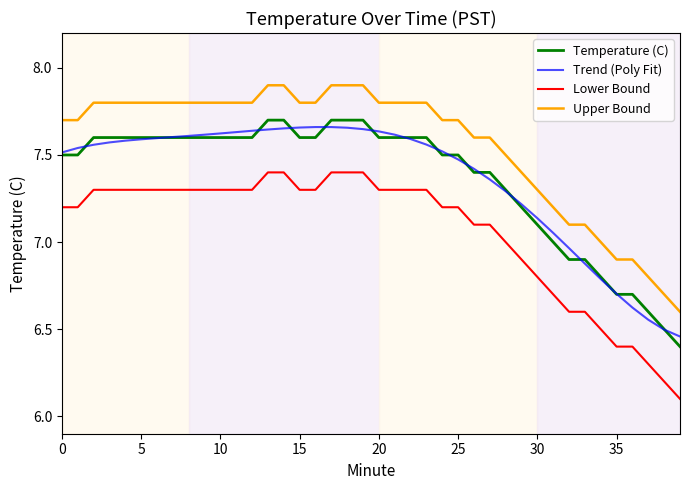

Which series has the largest total across all categories?

Upper Bound